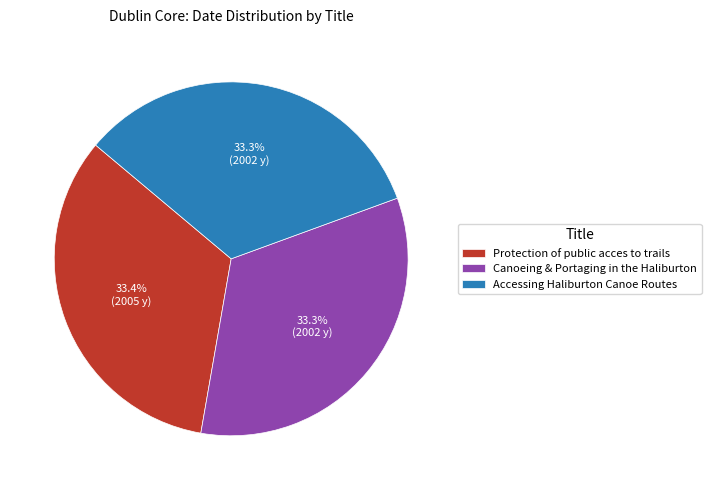

Count the number of slices in the pie.

3